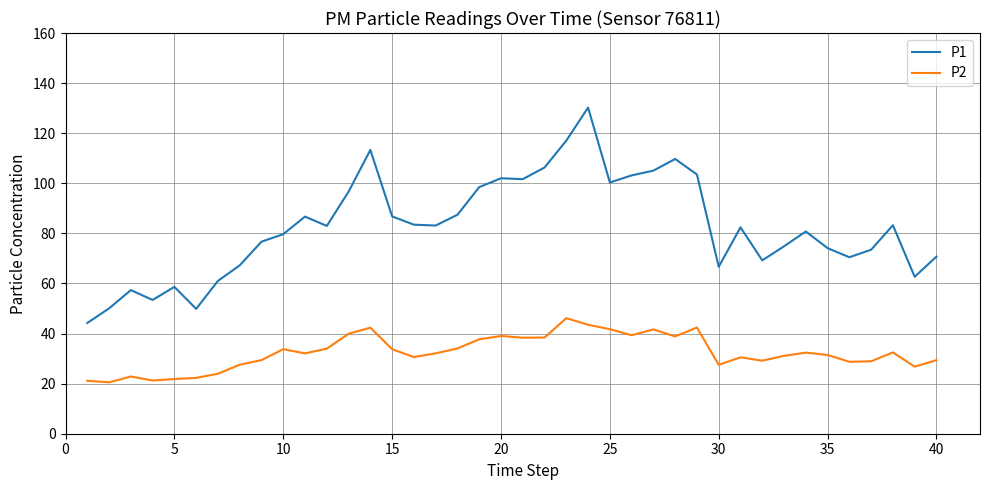

What is the difference between the maximum and minimum values in the P2 series?

25.6